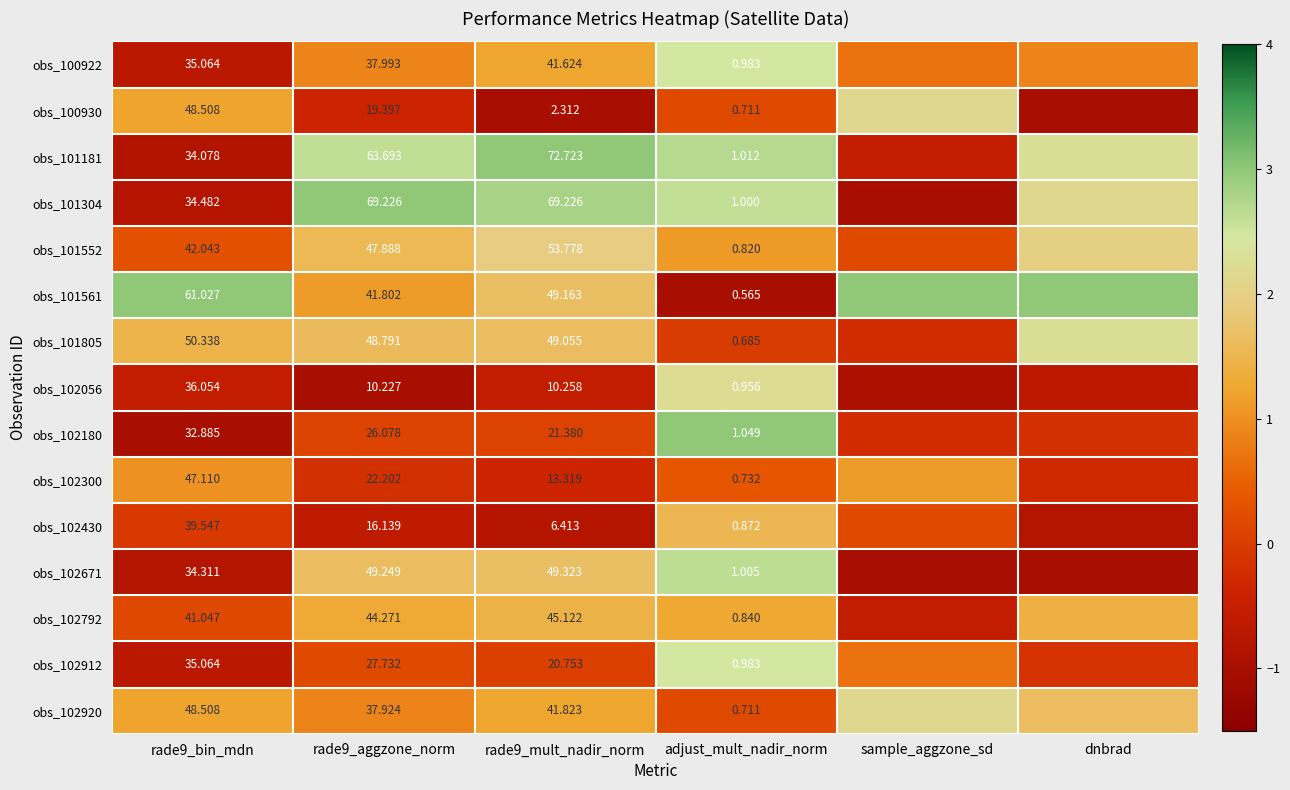

List the labels in order of obs_100922 value, smallest first.

rade9_bin_mdn, sample_aggzone_sd, dnbrad, rade9_aggzone_norm, rade9_mult_nadir_norm, adjust_mult_nadir_norm